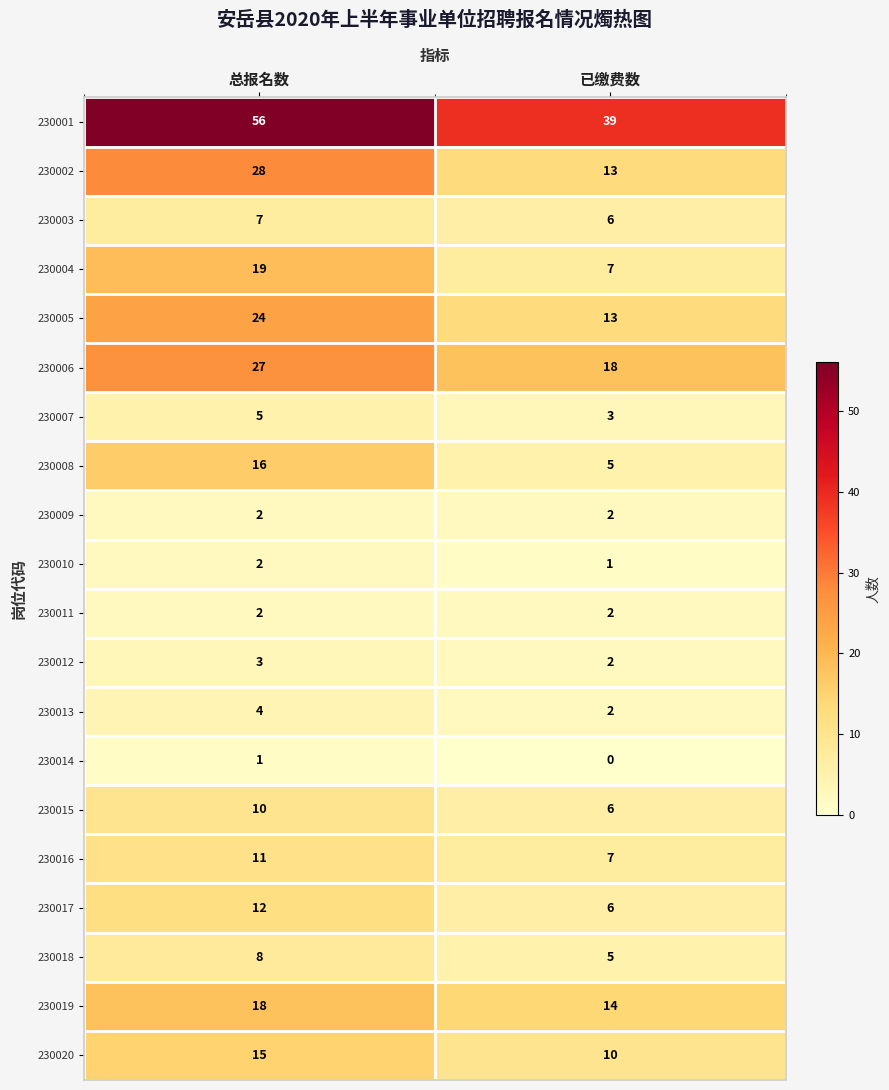

What is the approximate value of 230017 at 已缴费数?

6